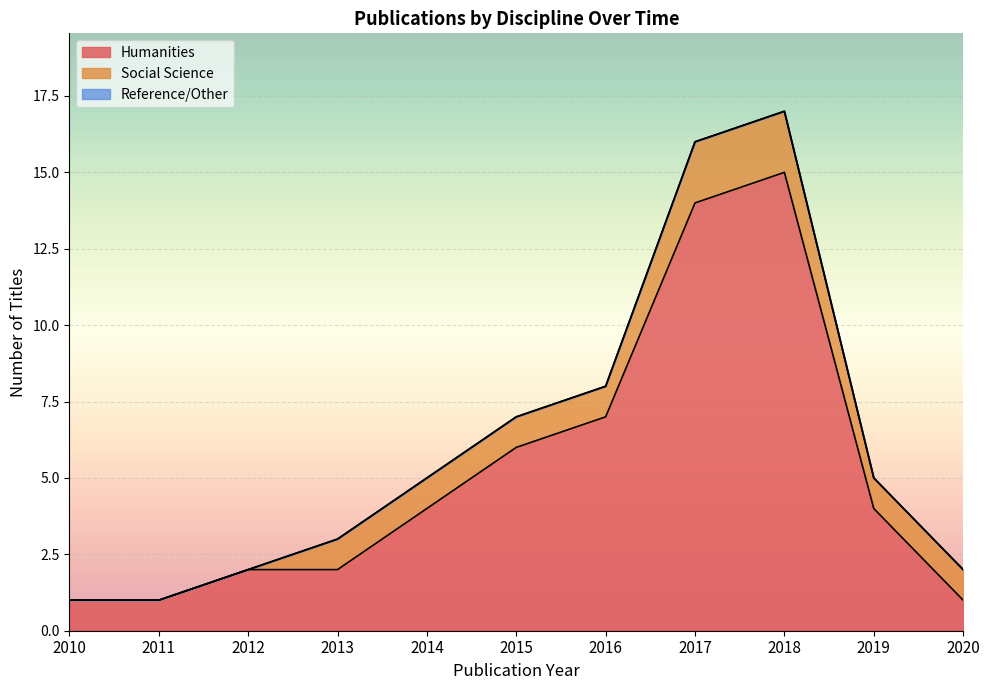

What is the total value across all series at 2015?

7